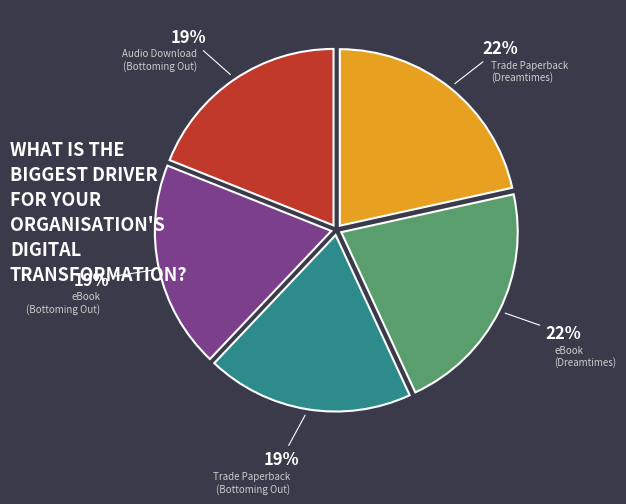

Combined, do eBook (Bottoming Out) and Trade Paperback (Dreamtimes) account for over 50%?

No